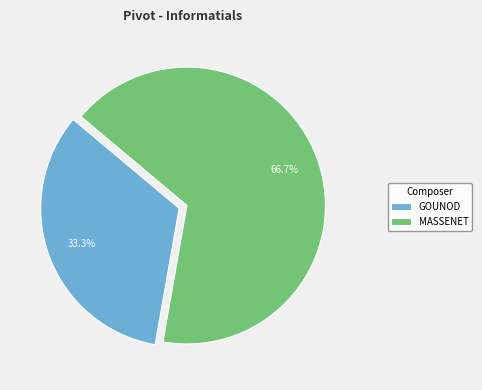

Count the number of slices in the pie.

2